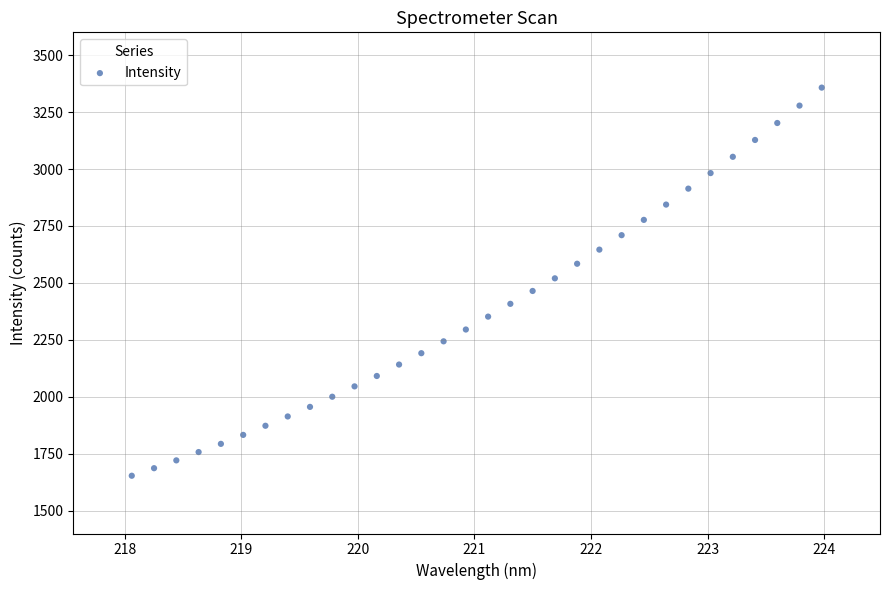

What is the range of X values (max minus min)?

5.9